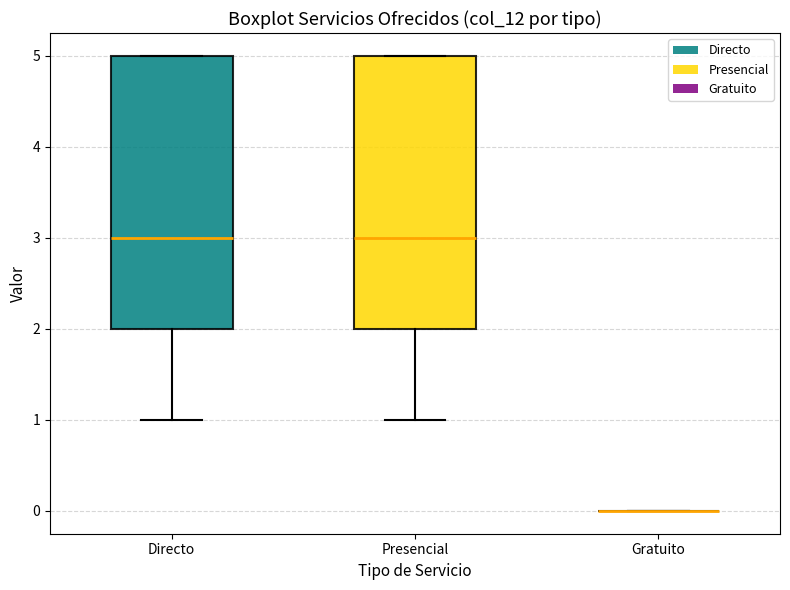

Reading left to right, read every box against the y-axis: the position of its median line, the range the box covers, and the ends of its whiskers. The values are not printed on the chart, so give them approximately, as read against the axis.

Directo: median 3, box 2 to 5, whiskers 1 to 5
Presencial: median 3, box 2 to 5, whiskers 1 to 5
Gratuito: box collapsed to a line at 0, whiskers 0 to 0